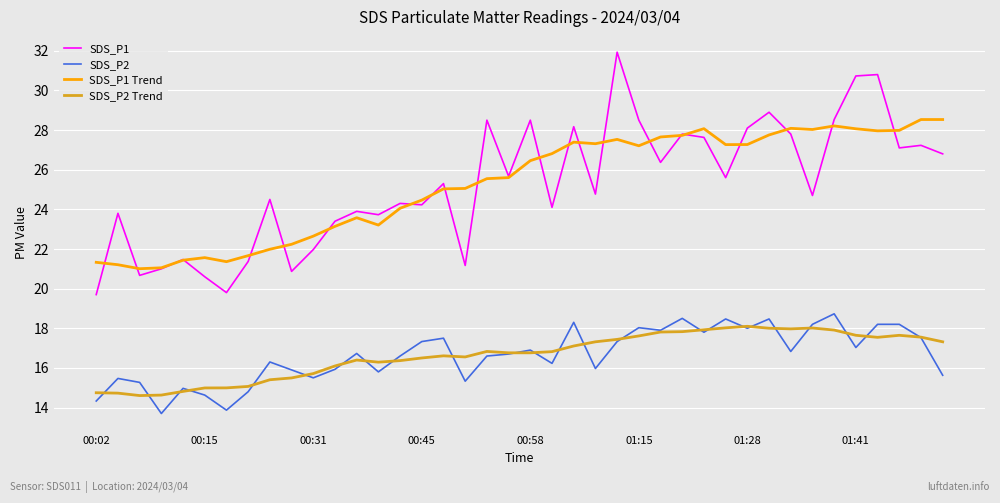

What is the smallest value displayed?

13.7